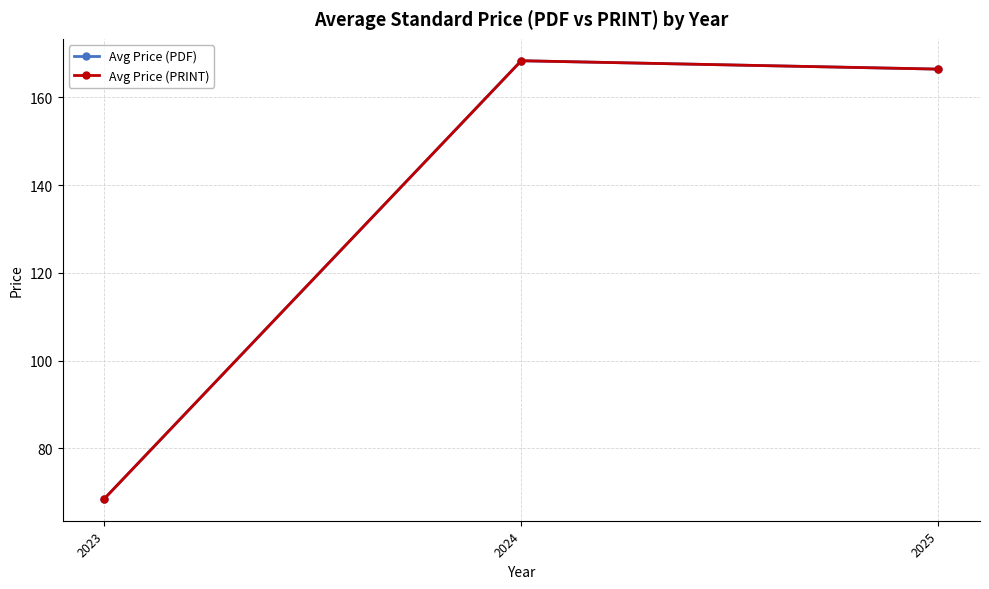

Does the chart have visible grid lines?

Yes